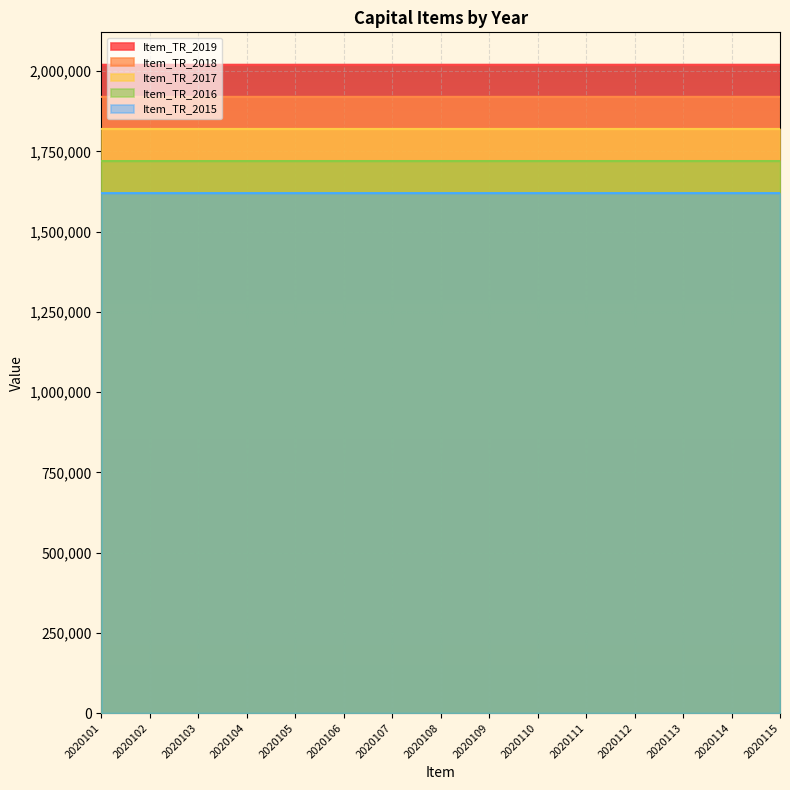

Is it true that Item_TR_2019 equals 781144 at 2020110?

False